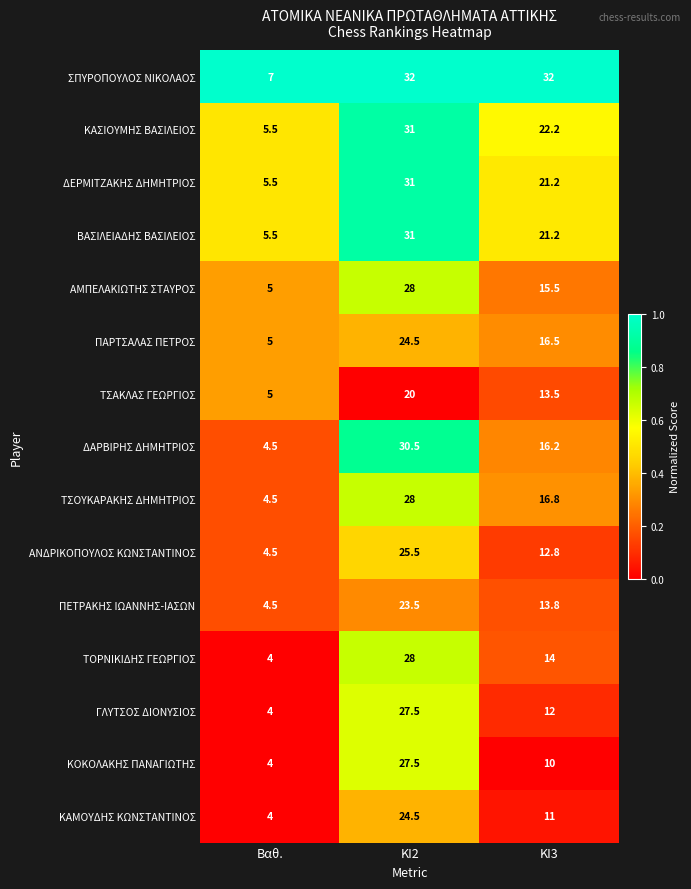

The value of ΣΠΥΡΟΠΟΥΛΟΣ ΝΙΚΟΛΑΟΣ at Βαθ. is 7.0. True or false?

True